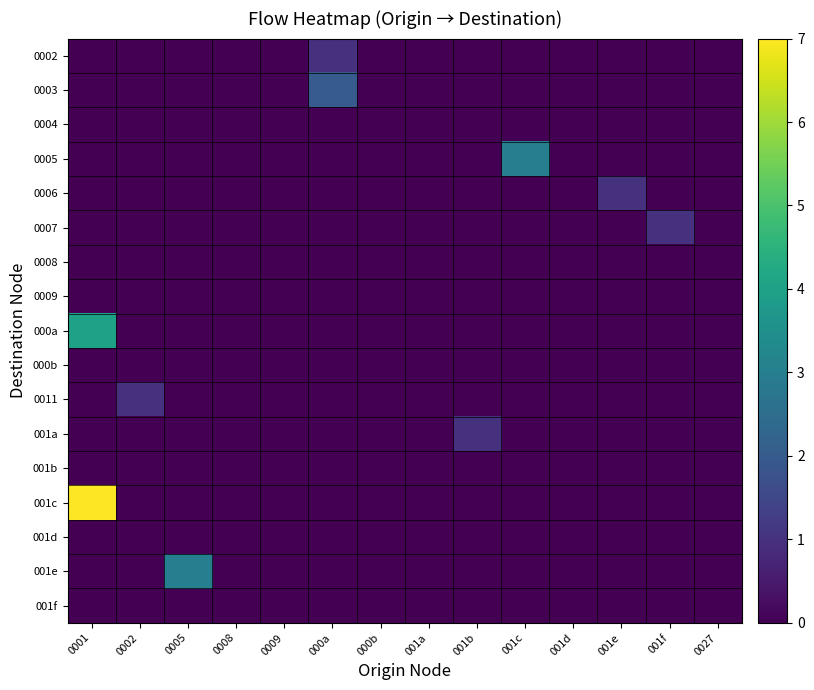

At which category does the chart reach its minimum across all series?

0001